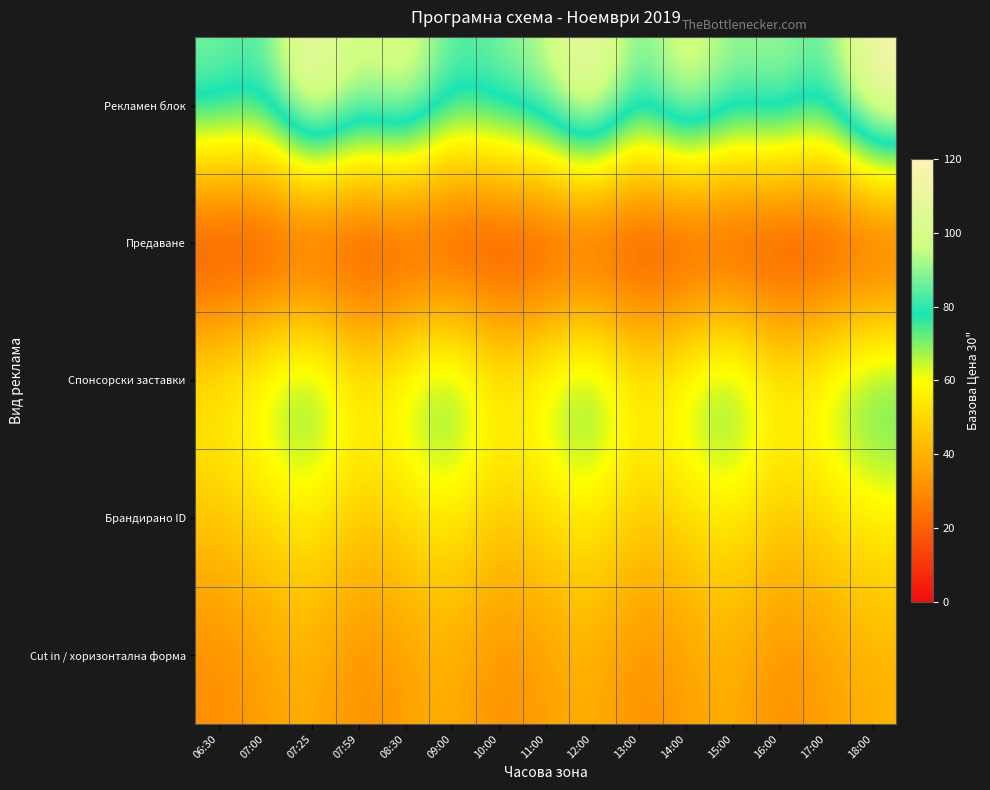

List the series in order of their overall mean, lowest first.

Предаване, Cut in / хоризонтална форма, Брандирано ID, Спонсорски заставки, Рекламен блок